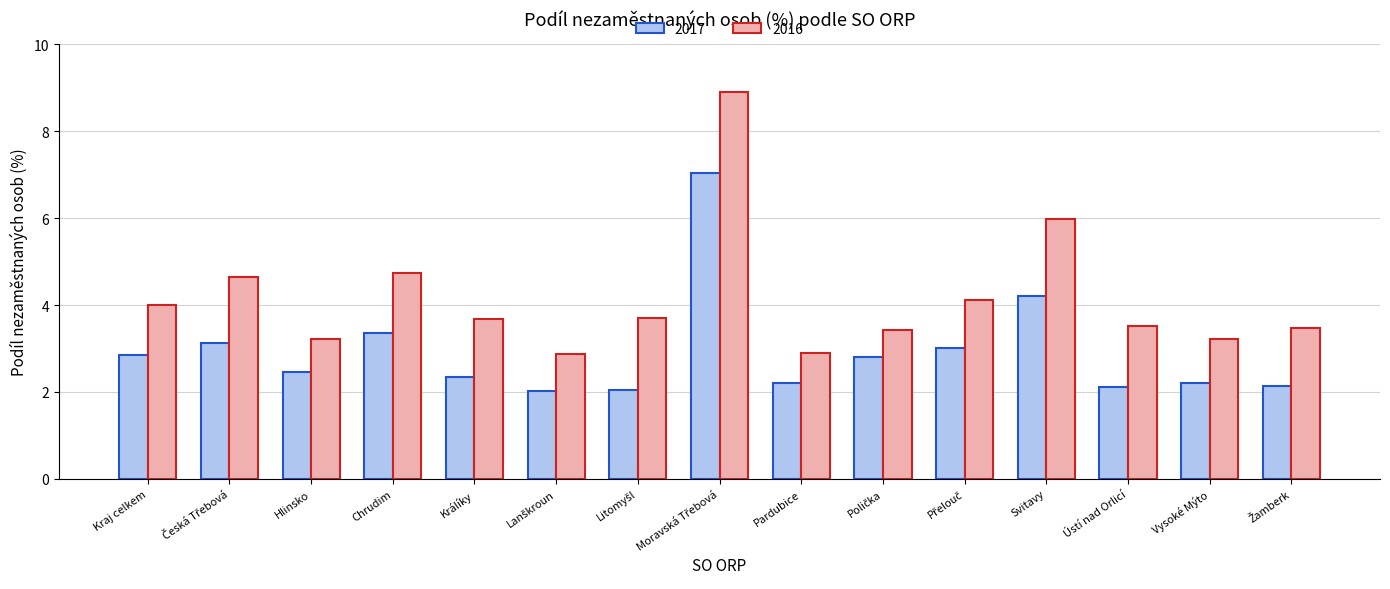

What are all the series names shown in the legend?

2017, 2016